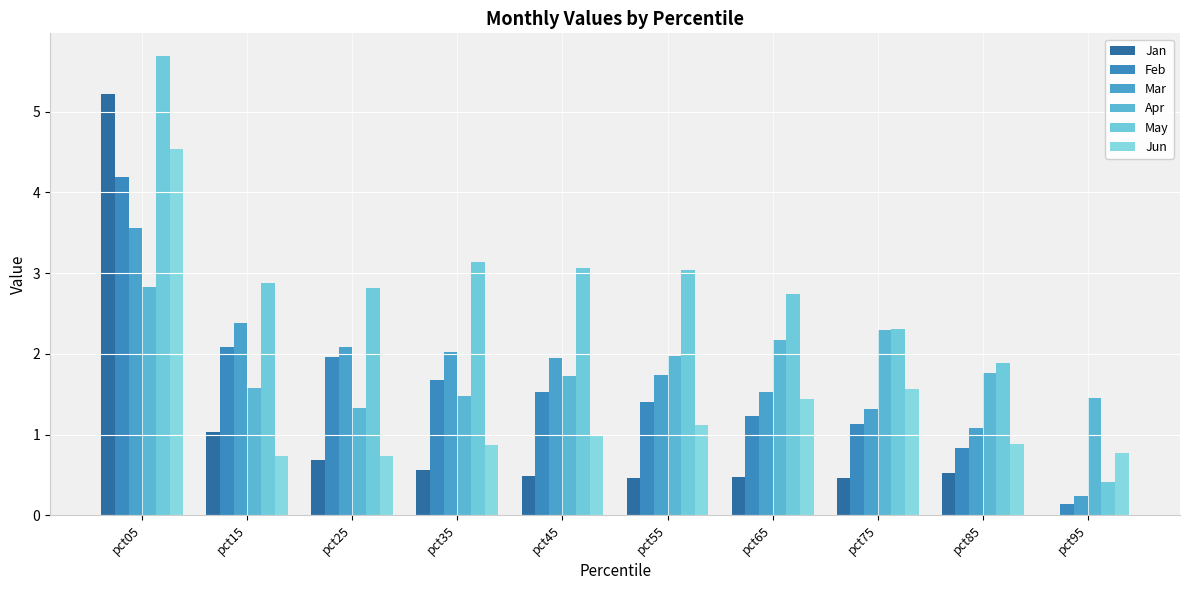

What is the value of the Apr bar at the 5th from the left?

1.7